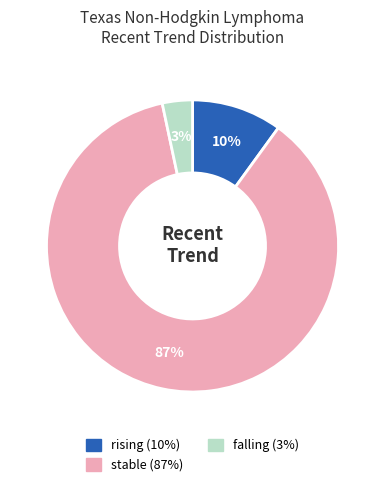

To the nearest percent, what is the difference between the rising and falling slice percentages?

7%